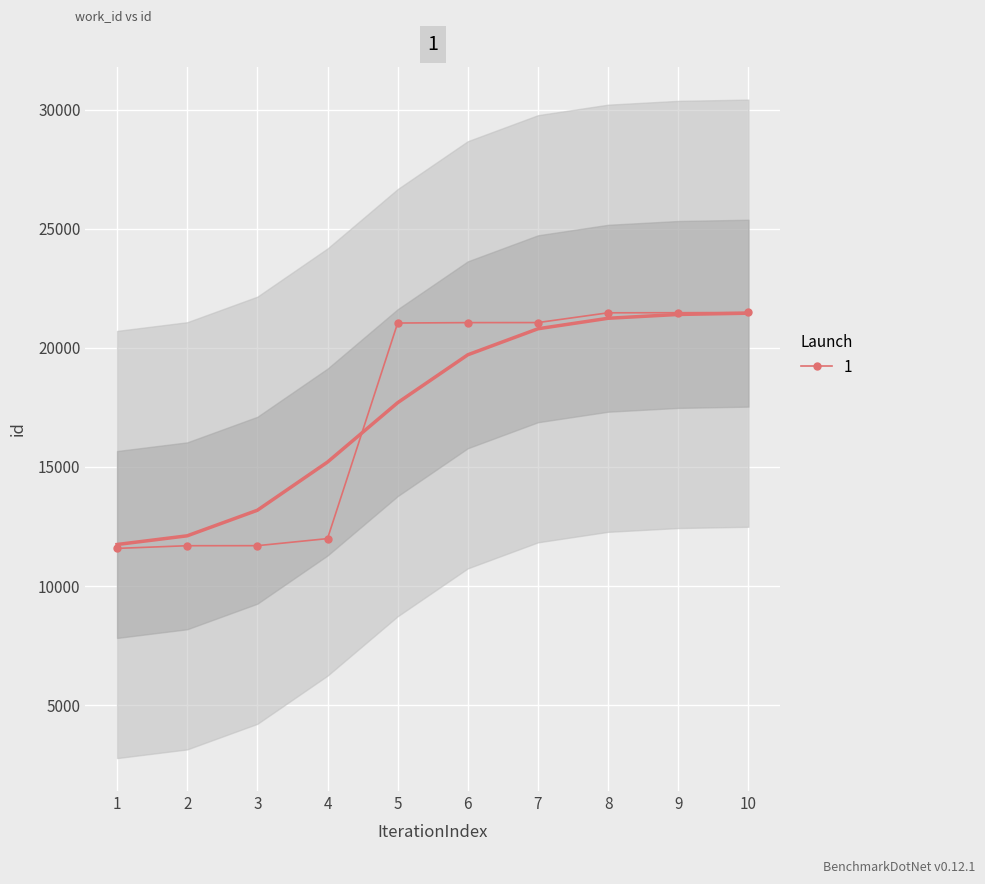

What is the value of the 1 point at the 10th from the left?

21485